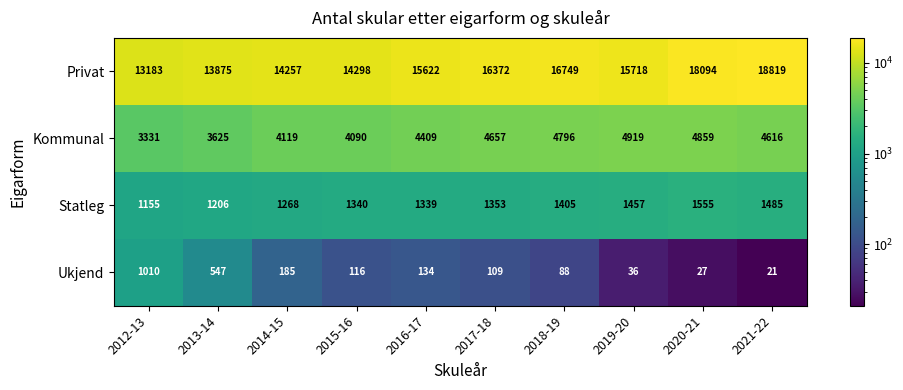

Which series has the largest range (max minus min)?

Privat